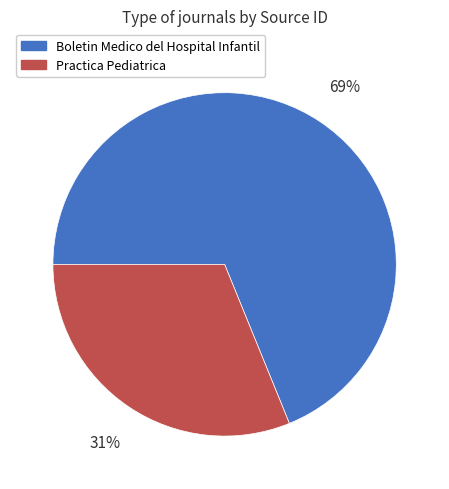

Is the sum of Practica Pediatrica and Boletin Medico del Hospital Infantil greater than half?

Yes